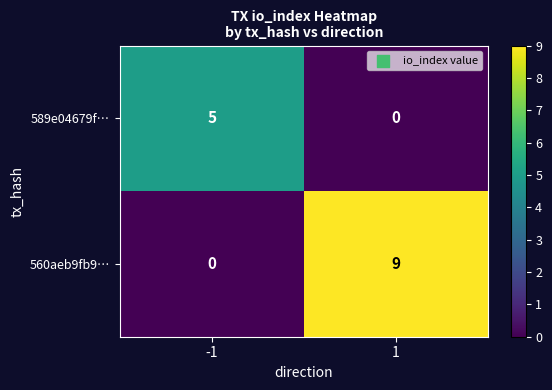

List the labels in order of 560aeb9fb9… value, smallest first.

-1, 1